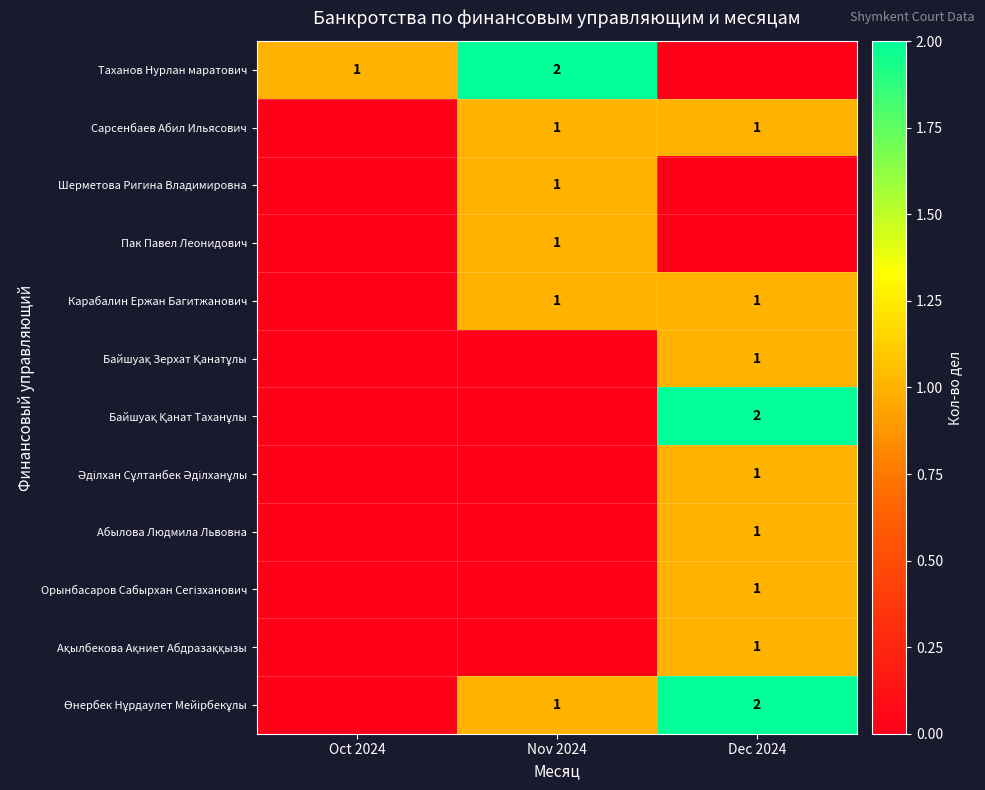

True or false: Таханов Нурлан маратович has a value of 2 at Nov 2024.

True